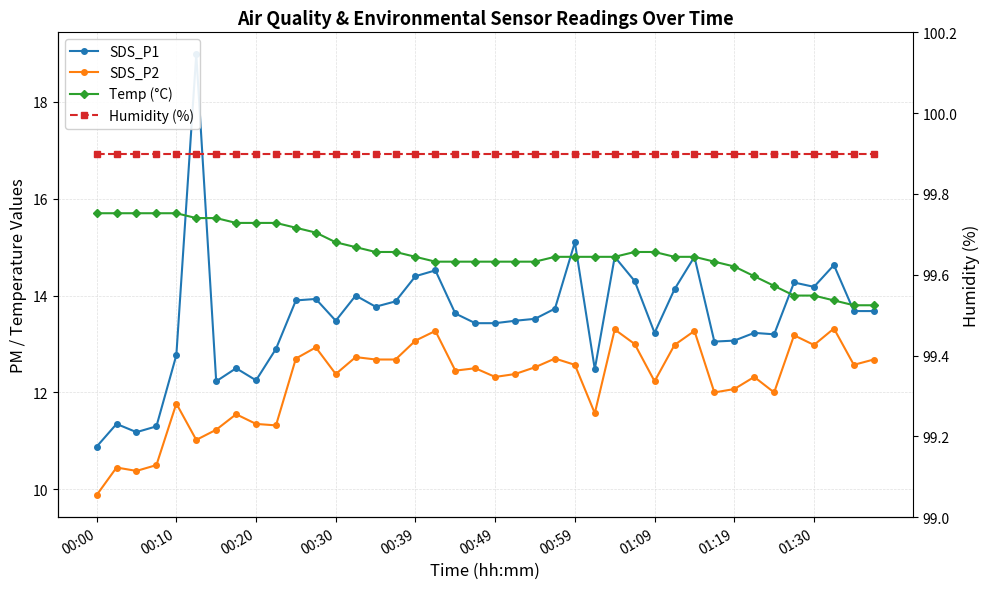

Does the chart display data point markers on the line(s)?

Yes